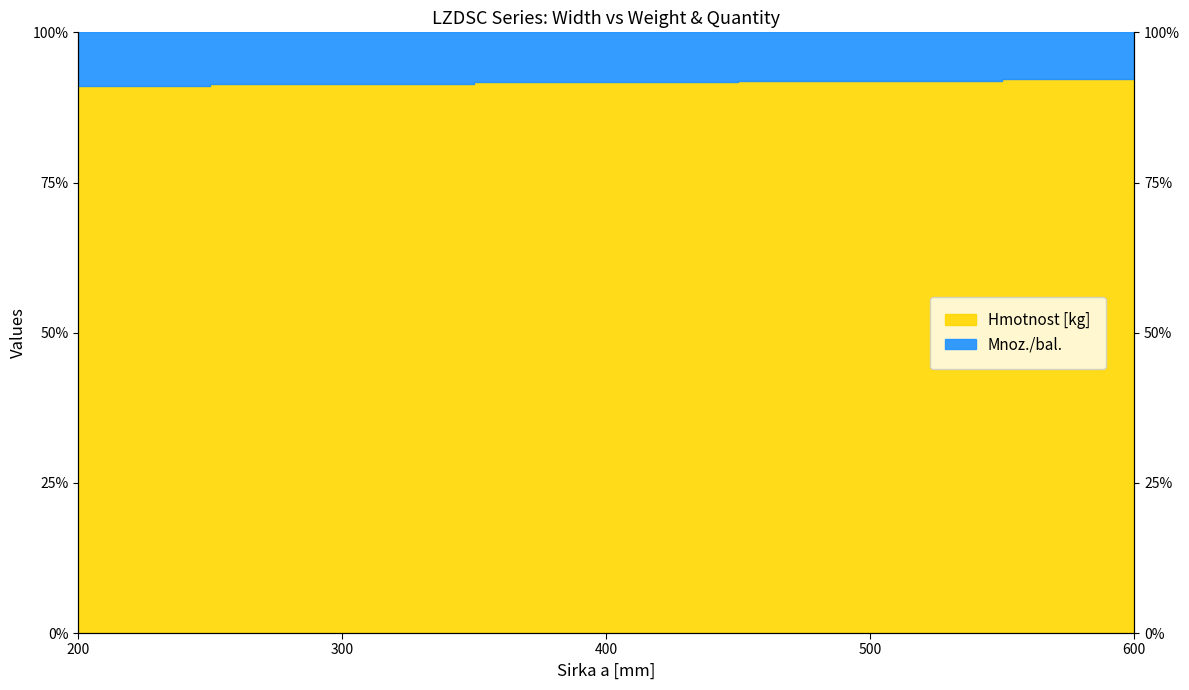

List the labels in order of value, largest first.

600, 500, 400, 300, 200